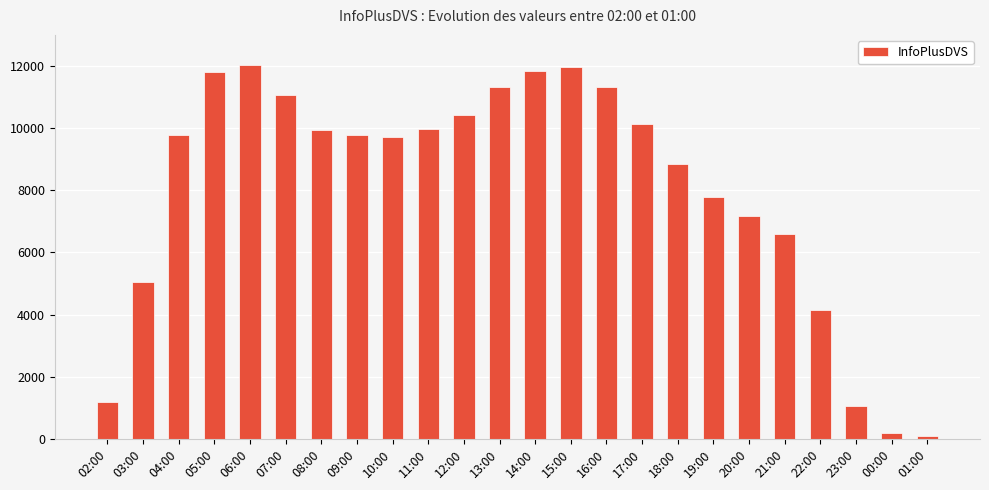

What is the value of the 19th bar from the left?

7182